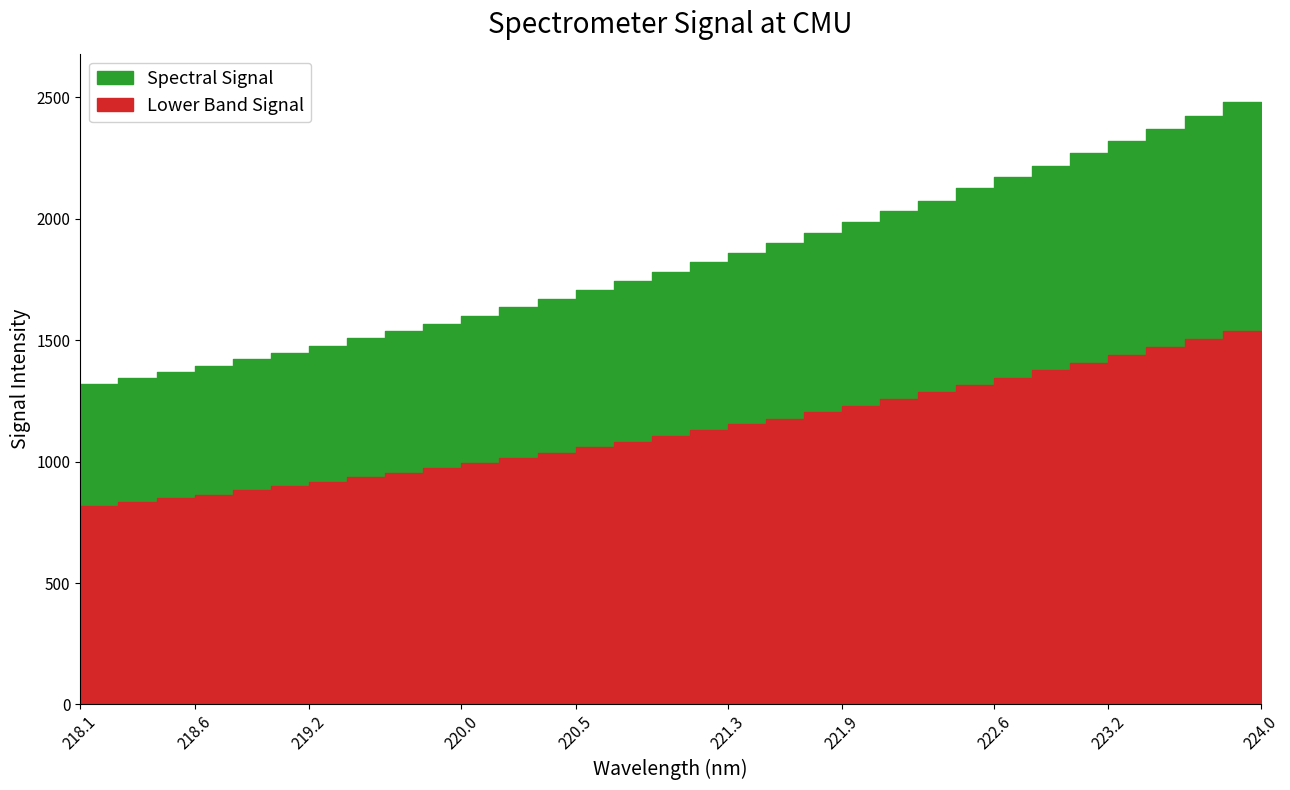

Which has a higher value, 220.1623 or 221.6902?

221.6902